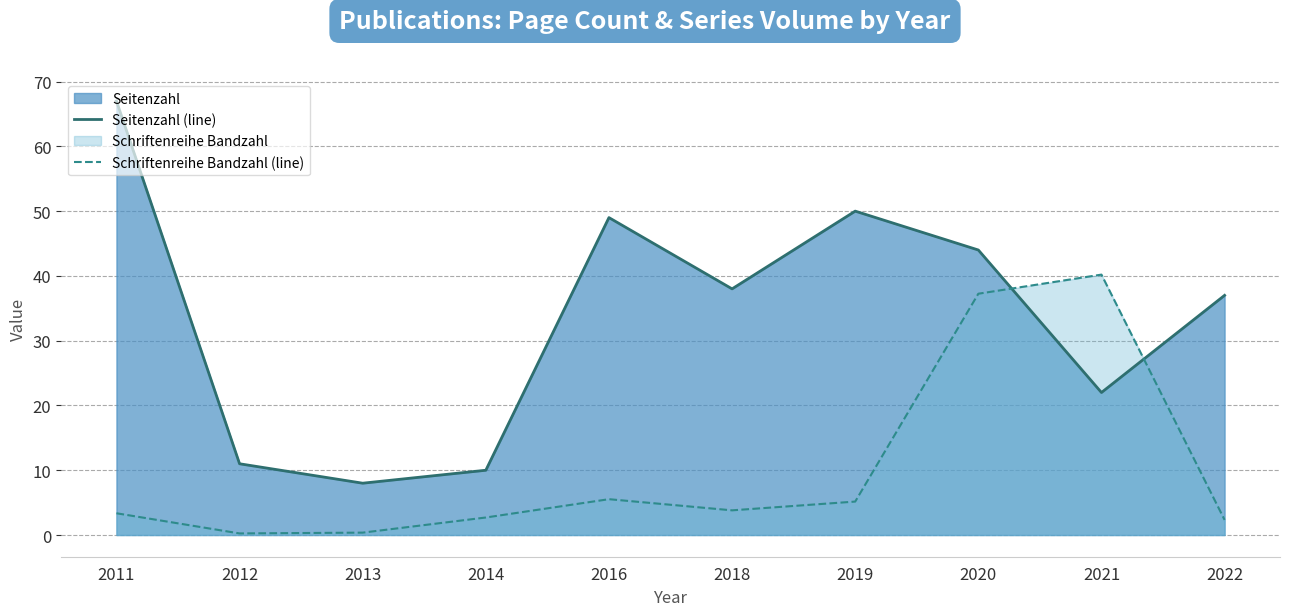

True or false: Schriftenreihe Bandzahl (line) has a value of 5.4 at 2018.

False